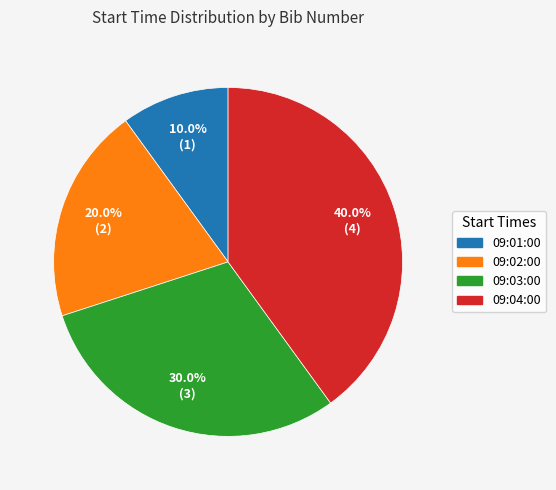

Rank the categories by value from lowest to highest.

09:01:00, 09:02:00, 09:03:00, 09:04:00